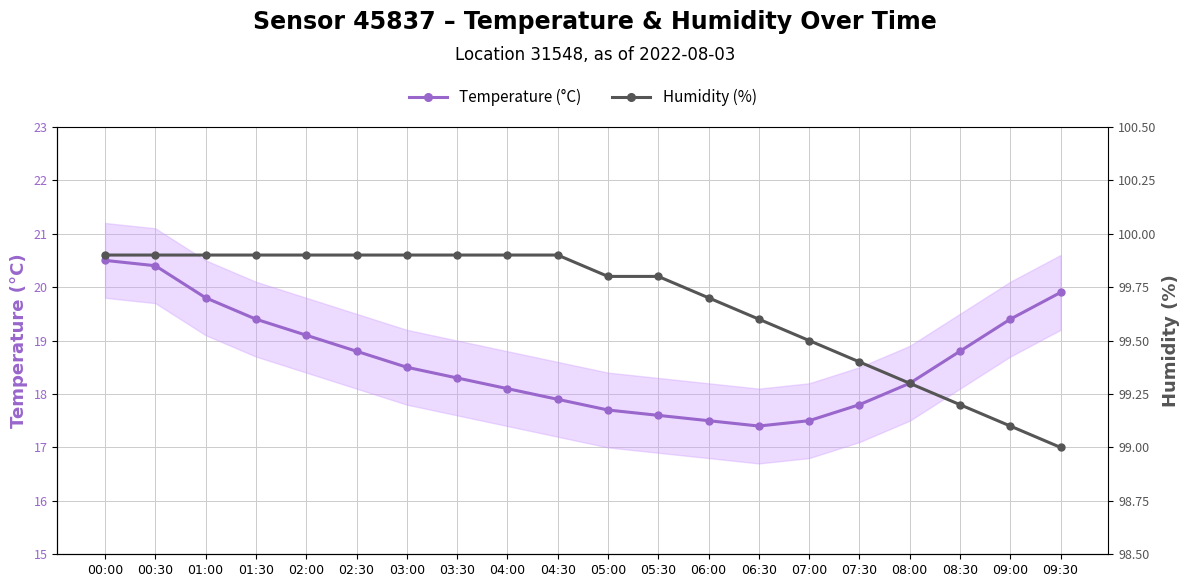

At which label is Humidity (%) closest to 99?

09:30